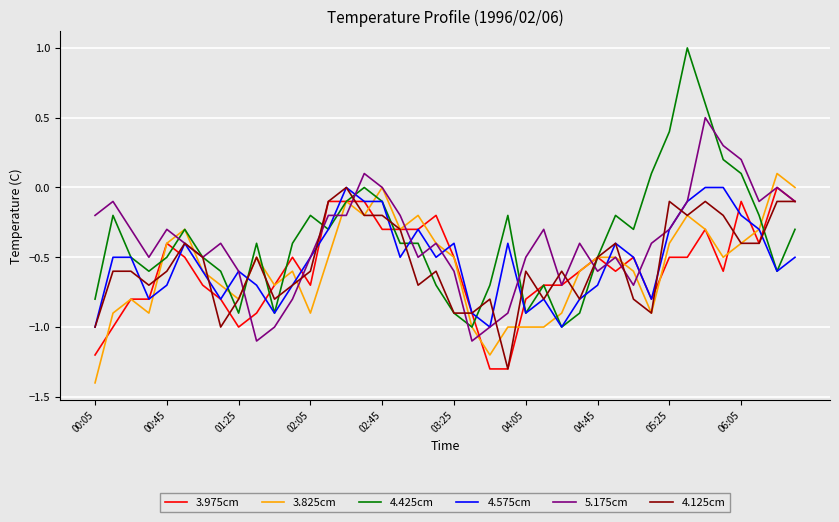

What is the minimum value for 4.575cm?

-1.0